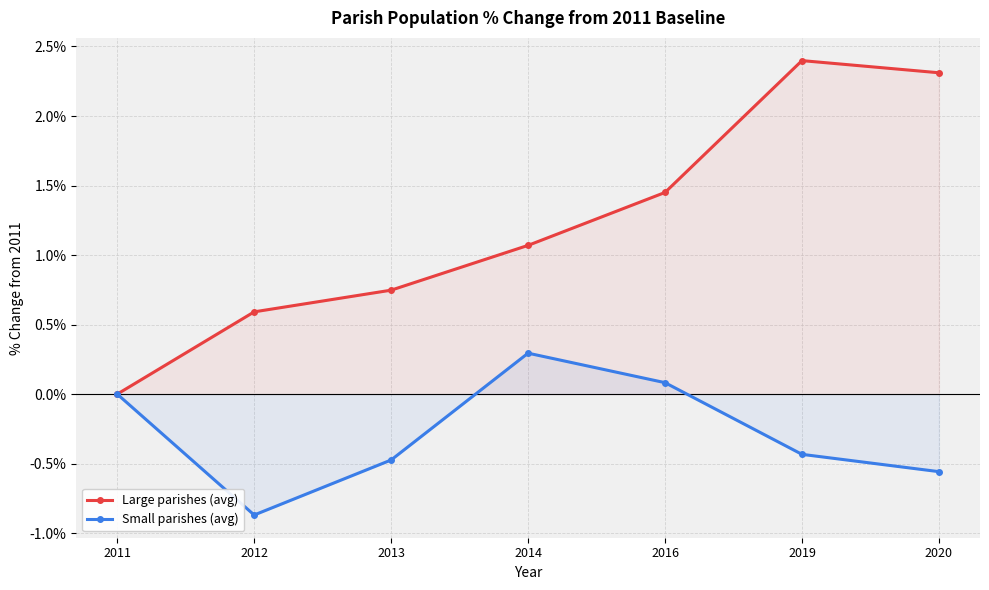

What is the total value across all series at 2013?

0.3